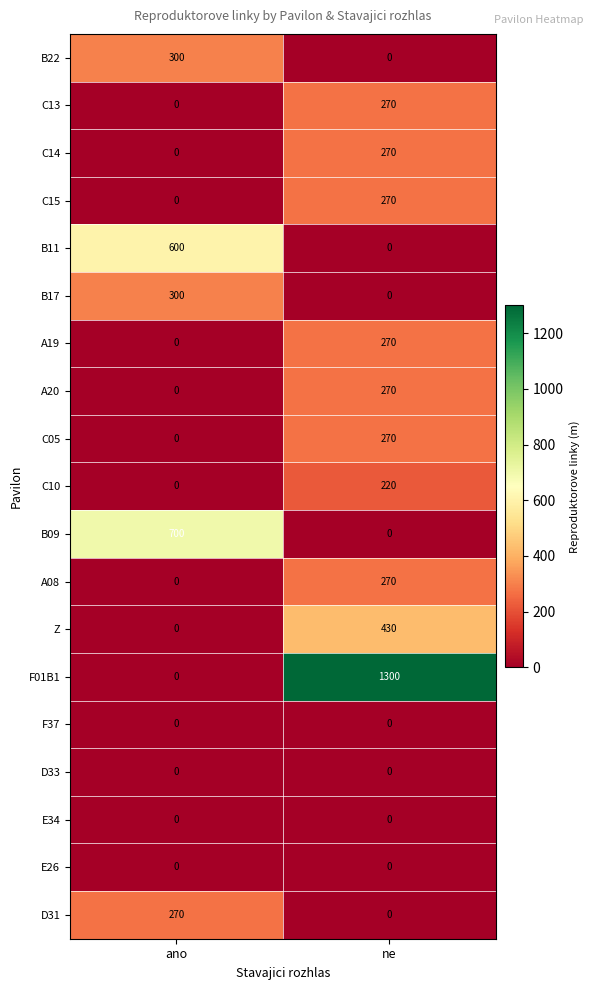

What is the average value of the C10 series?

110